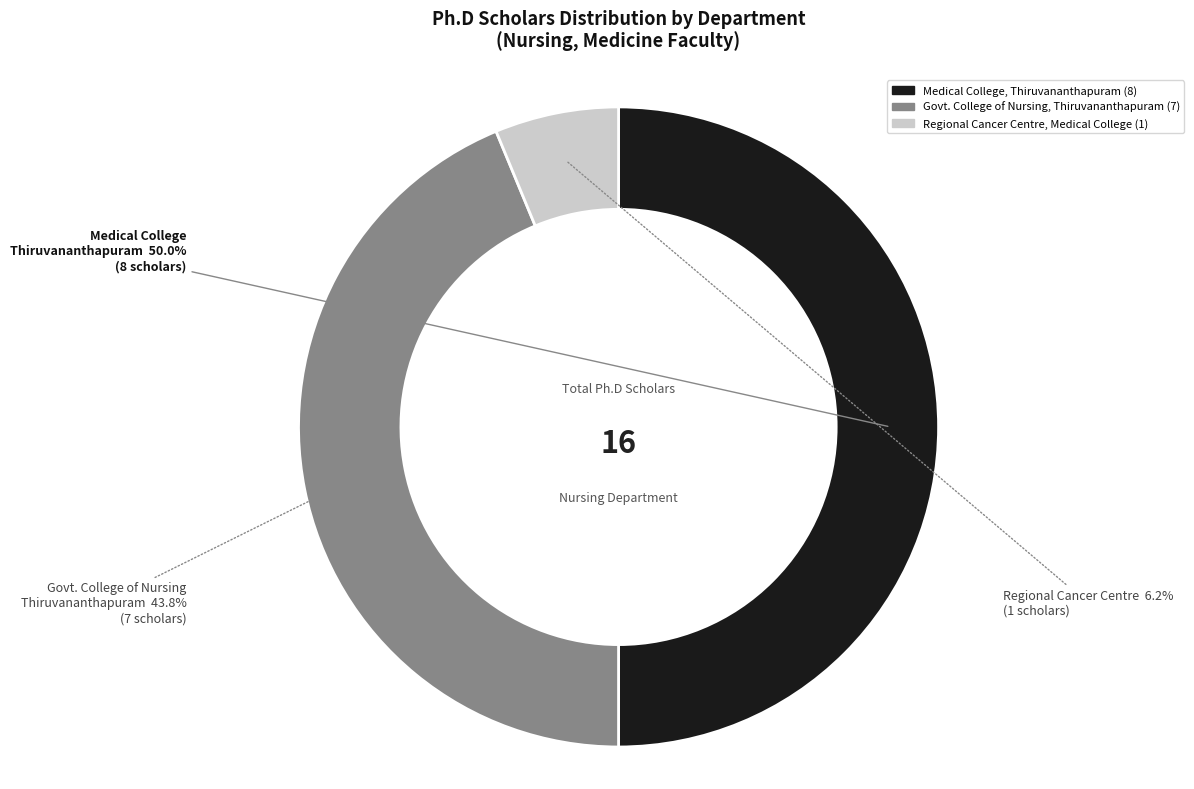

Does Govt. College of Nursing, Thiruvananthapuram represent more than half of the total?

No